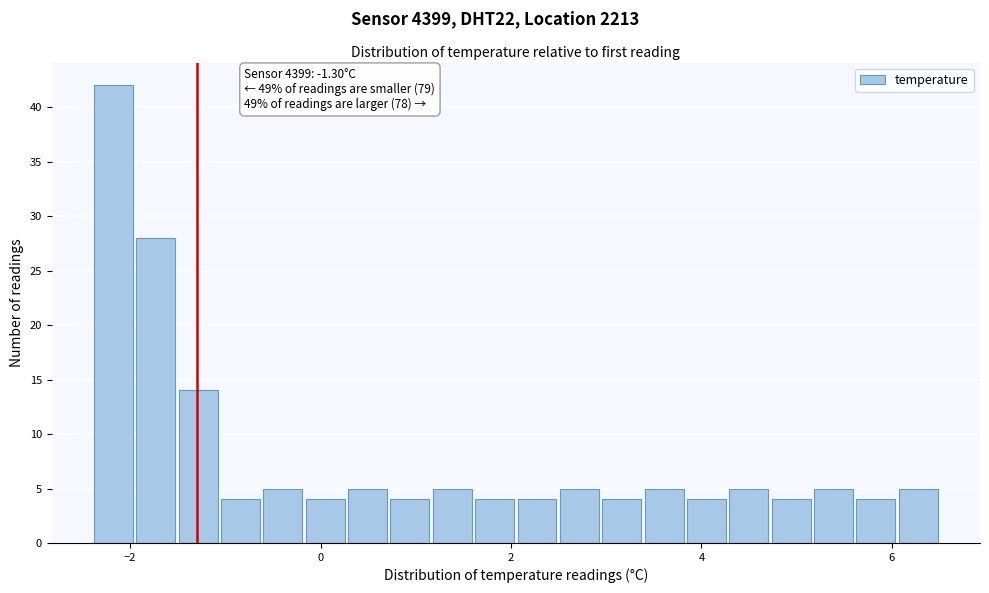

Around what value on the x-axis is the tallest bar? Give the approximate position of its centre, as read against the axis.

-2.2